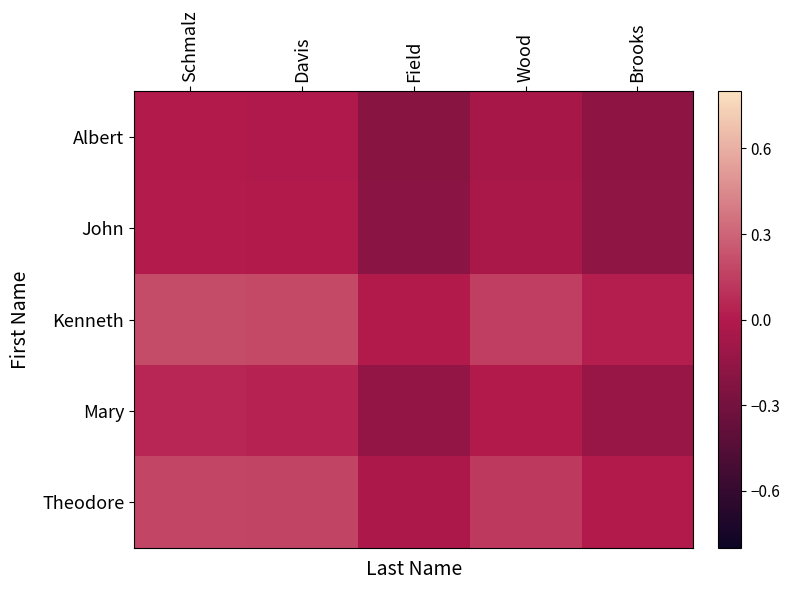

At how many categories does at least one series exceed 0?

4